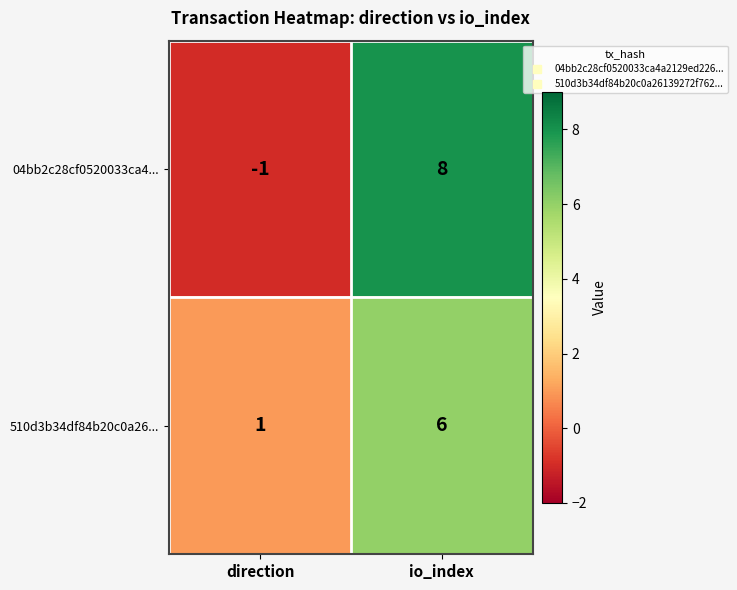

How many data points in 510d3b34df84b20c0a26... are less than 6?

1